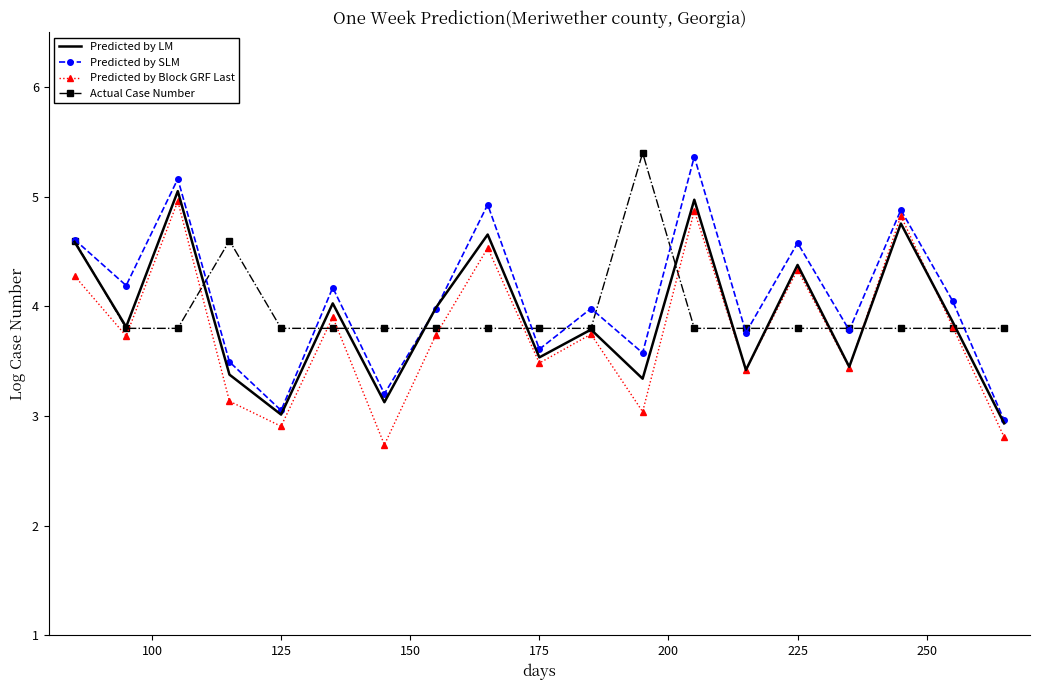

What is the smallest value displayed?

2.7